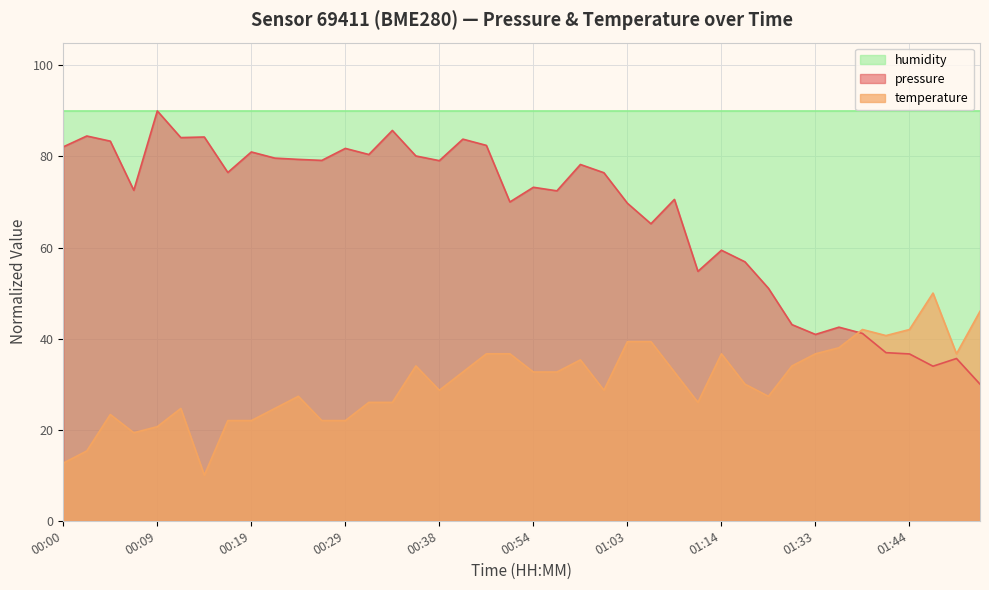

How many interior local peaks does the temperature series have?

8